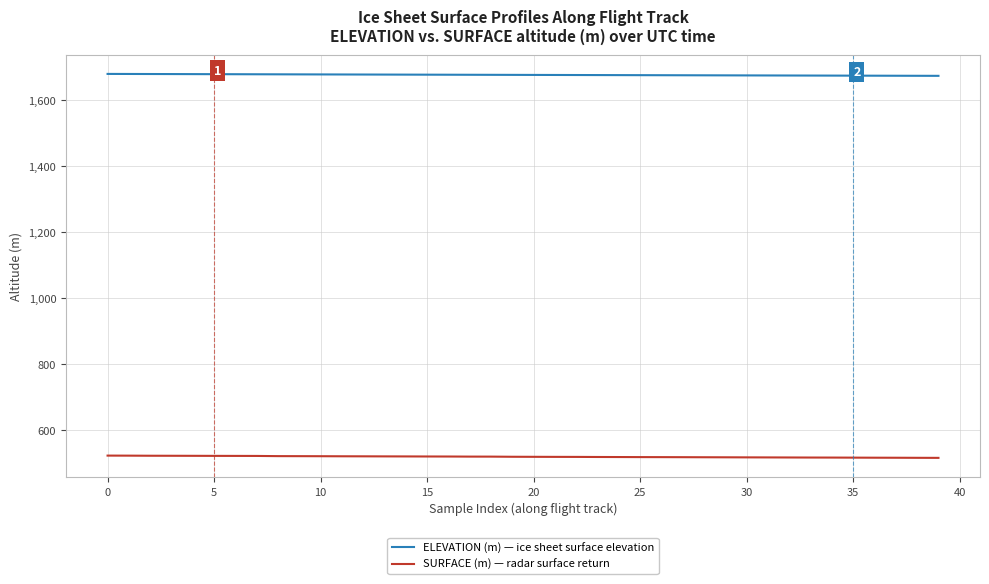

List the series in order of their overall mean, lowest first.

SURFACE (m) — radar surface return, ELEVATION (m) — ice sheet surface elevation